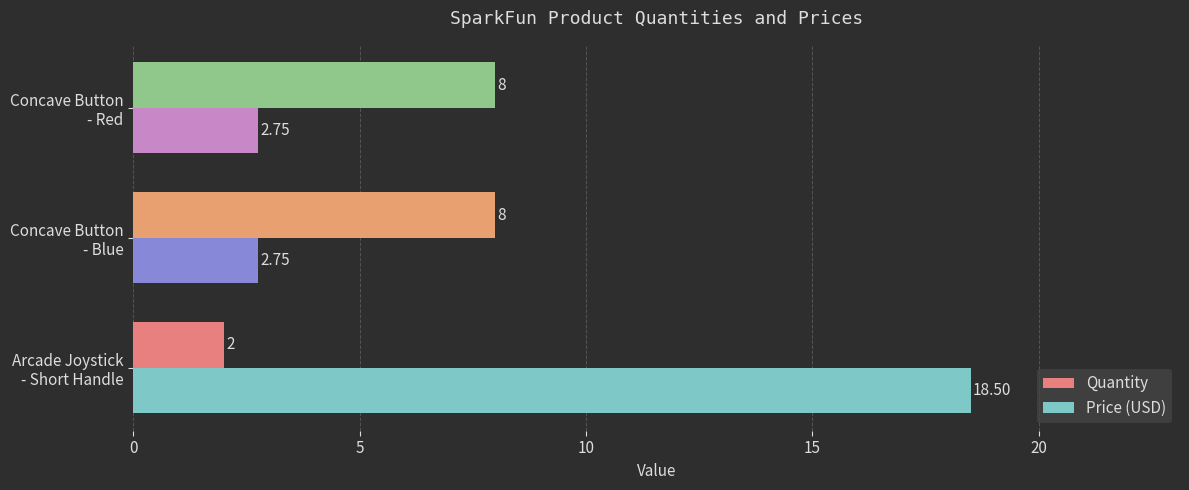

What is the sum of all Quantity values?

18.0